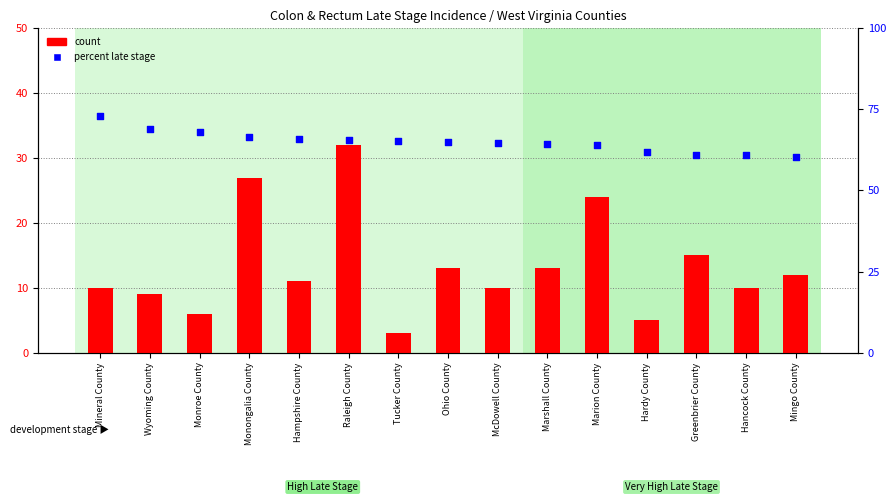

Is the value of percent late stage at Mineral County greater than the value of count at Monongalia County?

Yes